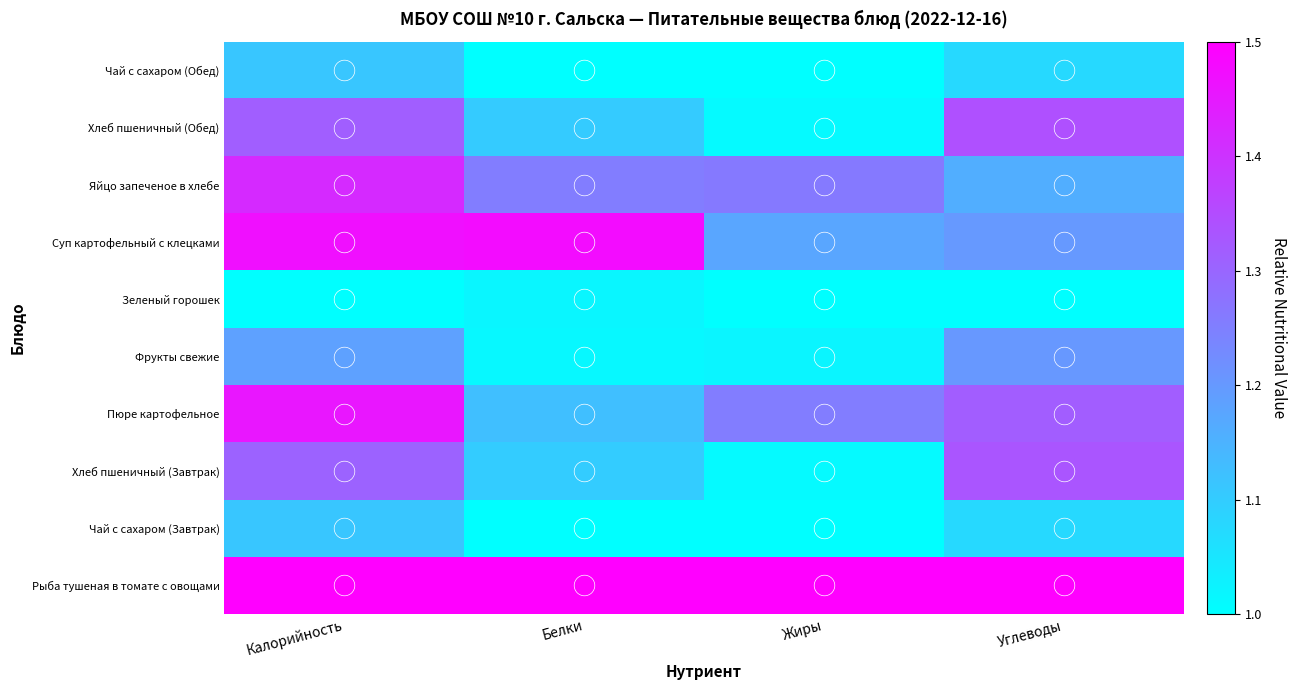

Reading right to left, transcribe all the data shown in this chart.

Рыба тушеная в томате с овощами: Углеводы=1.5	Жиры=1.5	Белки=1.5	Калорийность=1.5
Чай с сахаром (Завтрак): Углеводы=1.1	Жиры=1.0	Белки=1.0	Калорийность=1.1
Хлеб пшеничный (Завтрак): Углеводы=1.3	Жиры=1.0	Белки=1.1	Калорийность=1.3
Пюре картофельное: Углеводы=1.3	Жиры=1.3	Белки=1.1	Калорийность=1.5
Фрукты свежие: Углеводы=1.2	Жиры=1.0	Белки=1.0	Калорийность=1.2
Зеленый горошек: Углеводы=1.0	Жиры=1.0	Белки=1.0	Калорийность=1.0
Суп картофельный с клецками: Углеводы=1.2	Жиры=1.2	Белки=1.5	Калорийность=1.5
Яйцо запеченое в хлебе: Углеводы=1.2	Жиры=1.3	Белки=1.3	Калорийность=1.4
Хлеб пшеничный (Обед): Углеводы=1.3	Жиры=1.0	Белки=1.1	Калорийность=1.3
Чай с сахаром (Обед): Углеводы=1.1	Жиры=1.0	Белки=1.0	Калорийность=1.1